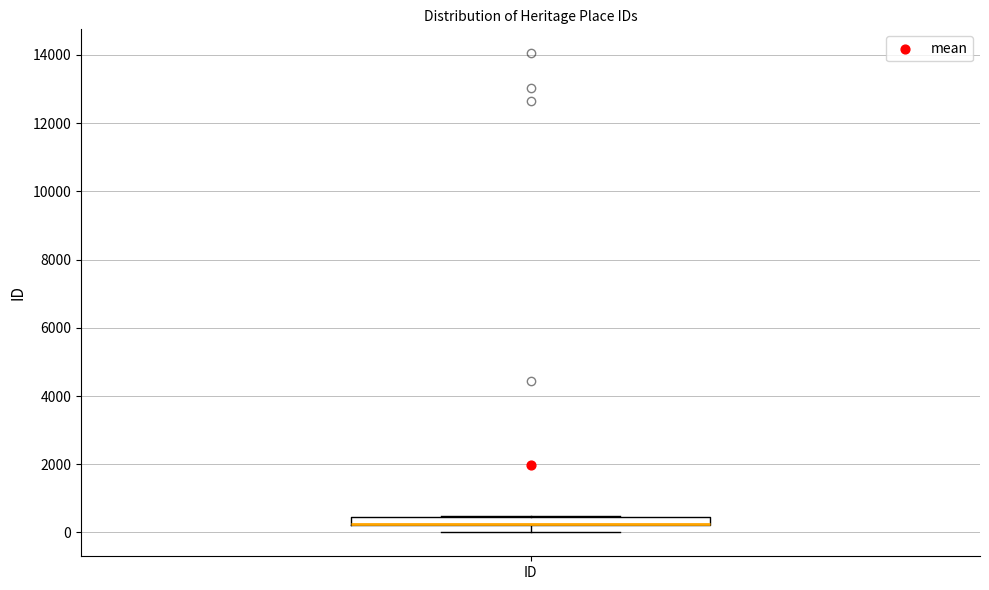

Where does the lower whisker of the box for ID end on the y-axis? The values are not printed on the chart, so give them approximately, as read against the axis.

0